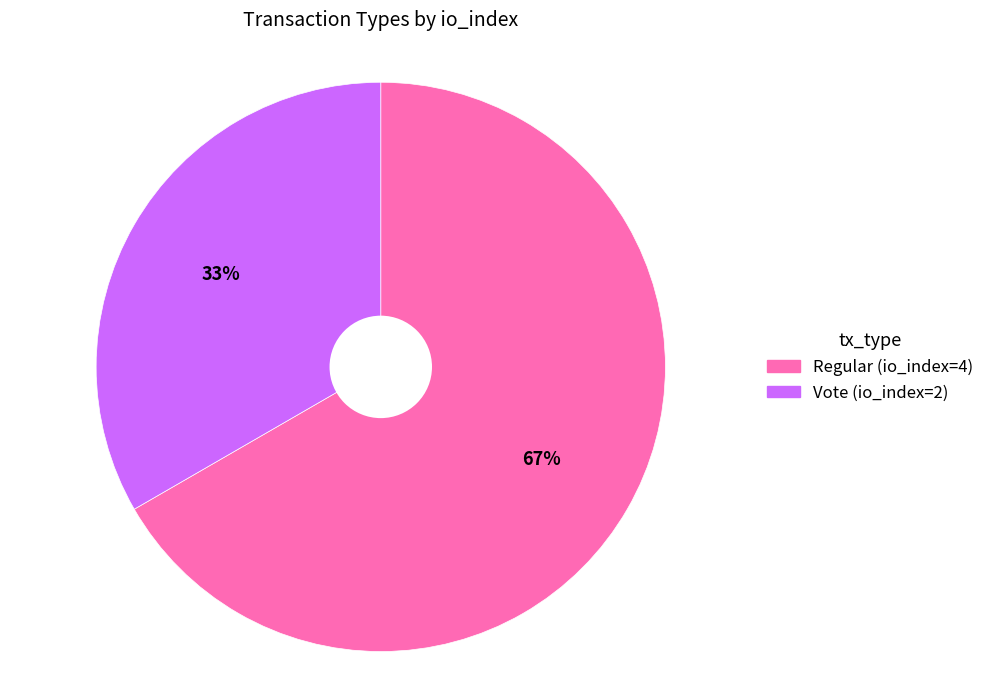

Combined, do Regular (io_index=4) and Vote (io_index=2) account for over 50%?

Yes